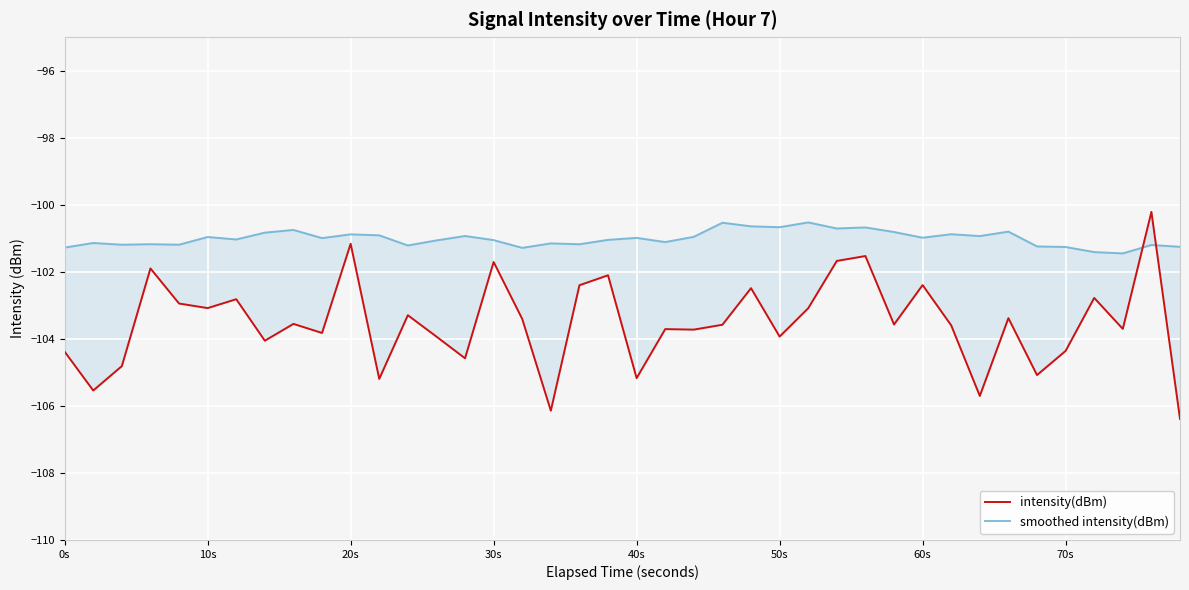

What is the average value of the smoothed intensity(dBm) series?

-101.0